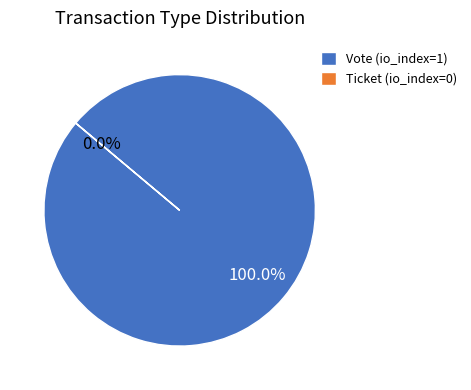

Is there a majority slice in this chart?

Yes